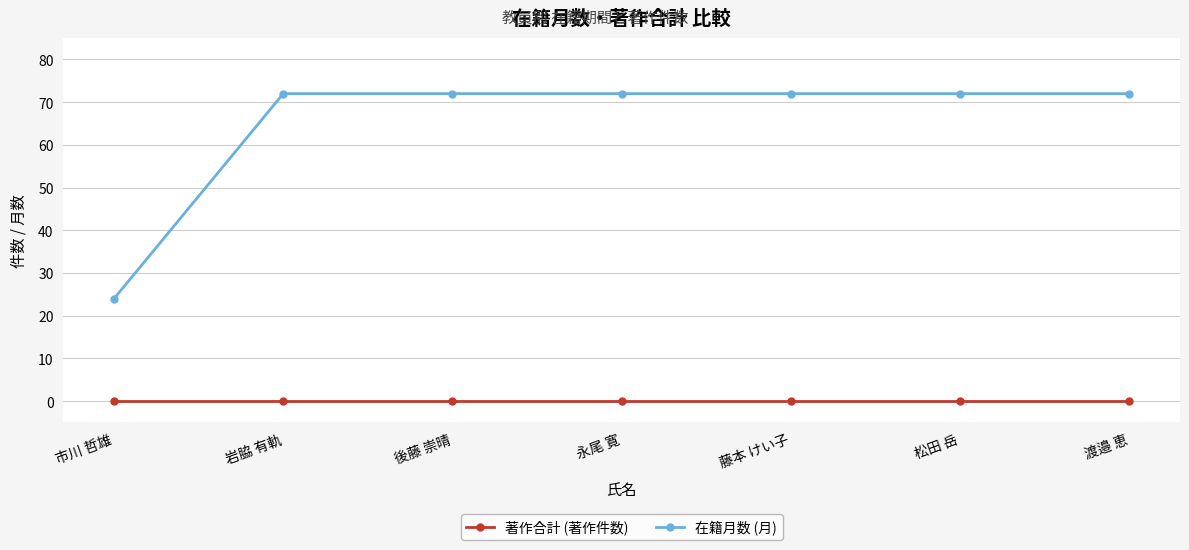

What is the spread (max minus min) of values at 後藤 崇晴?

72